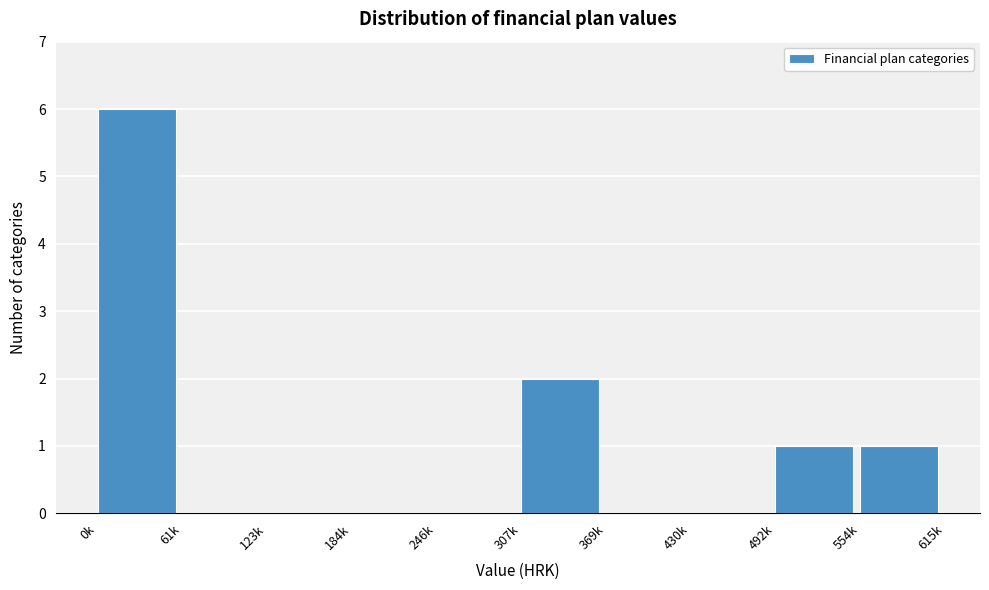

Reading left to right, extract all data points from this chart.

0k=6	61k=0	123k=0	184k=0	246k=0	307k=2	369k=0	430k=0	492k=1	554k=1